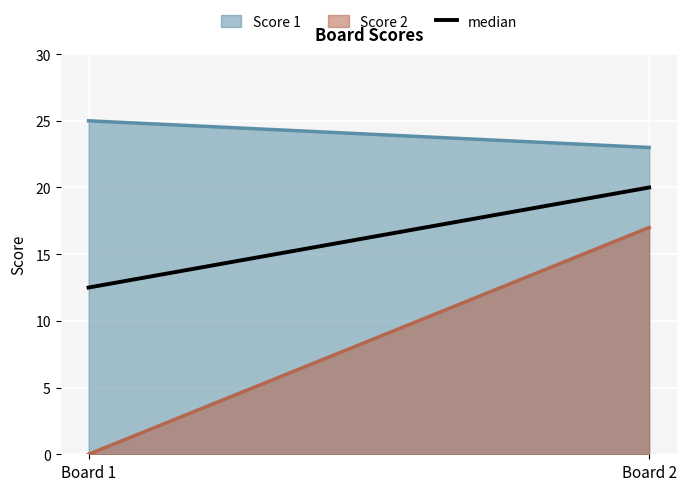

Which series has the widest spread of values?

Score 2